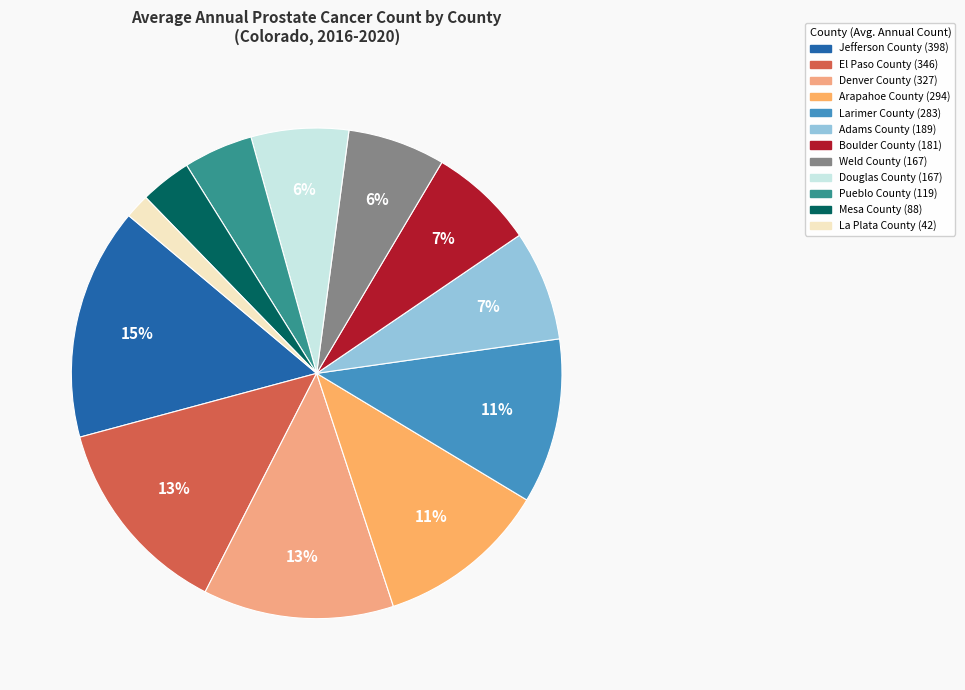

How many segments does this pie chart have?

12